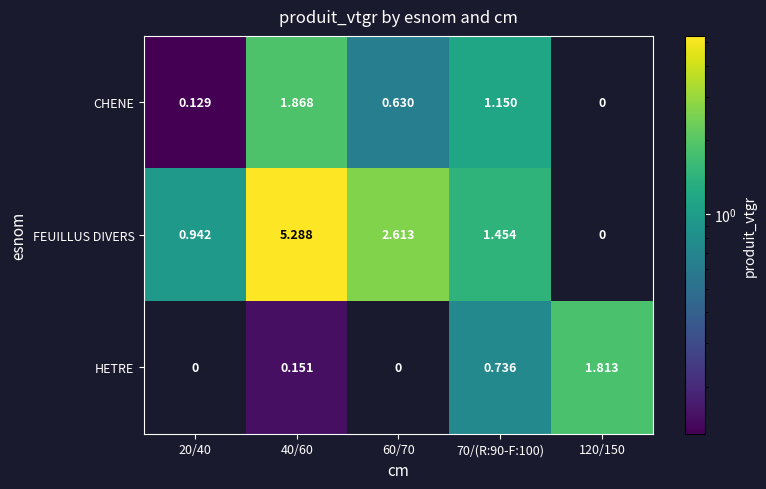

Which series has the largest range (max minus min)?

FEUILLUS DIVERS